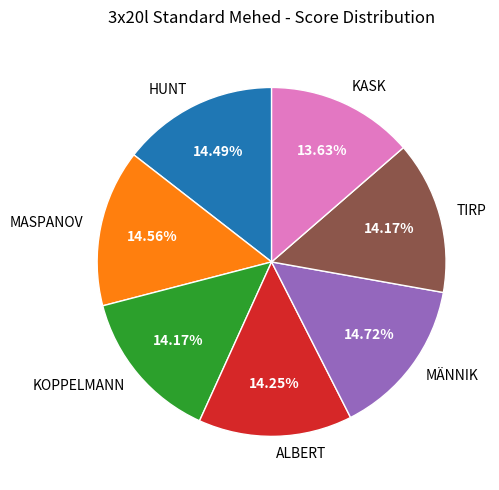

Does HUNT represent more than half of the total?

No